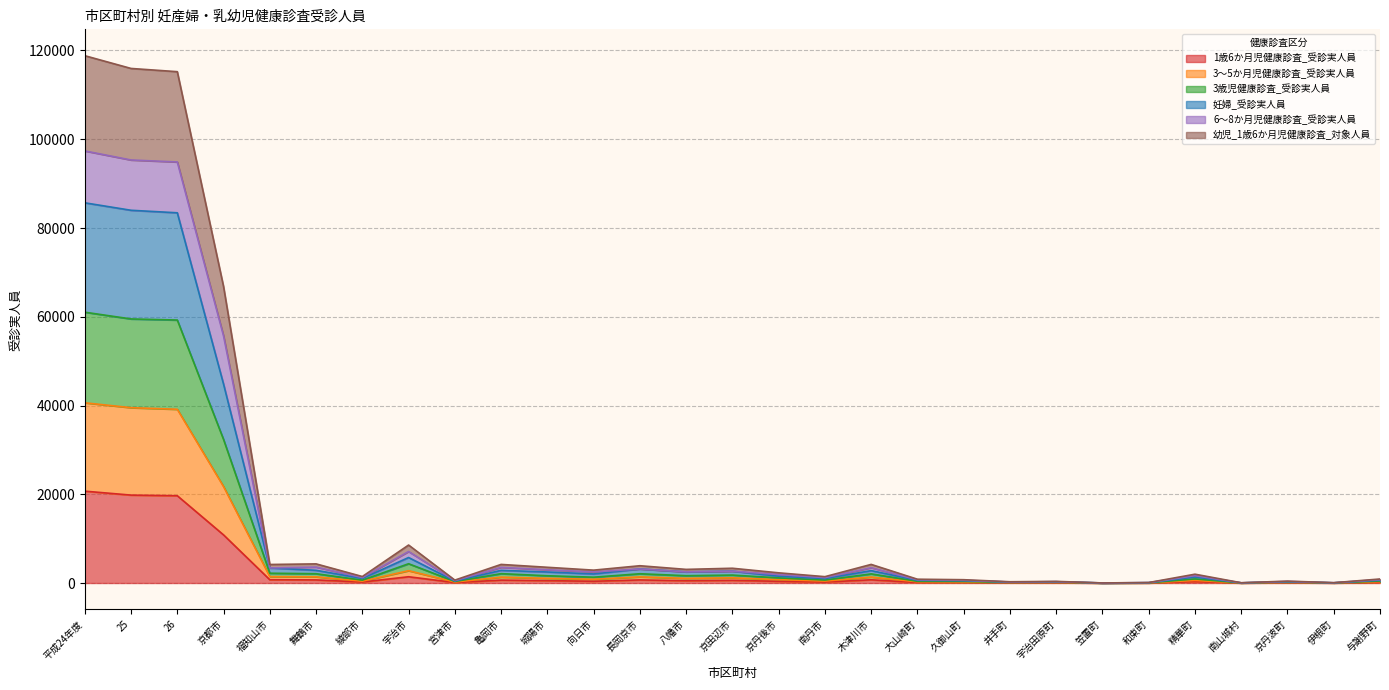

At which label does 3歳児健康診査_受診実人員 reach its minimum?

笠置町